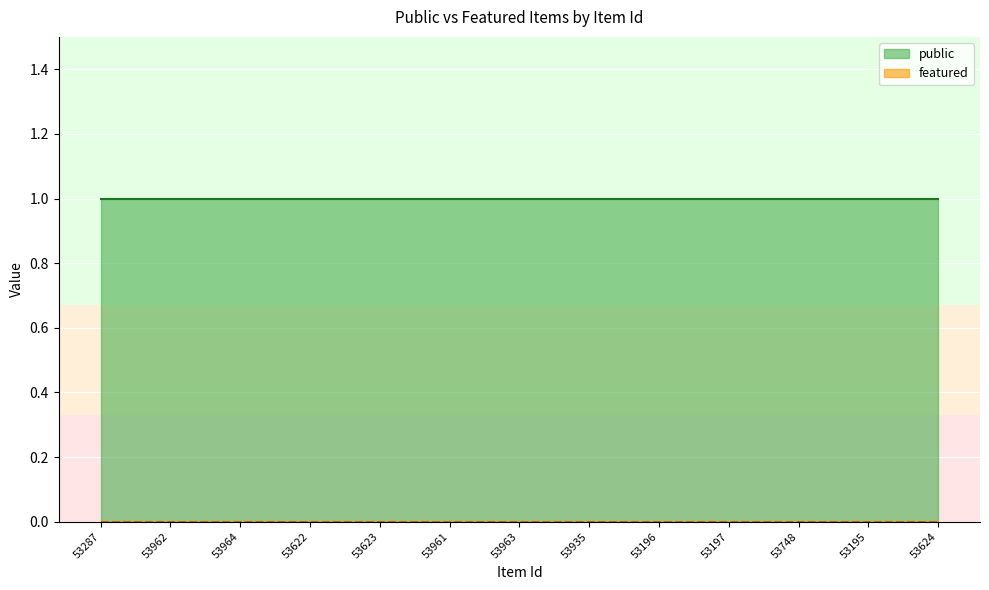

Reading right to left, what are all the values shown in this chart?

public: 1	1	1	1	1	1	1	1	1	1	1	1	1
featured: 0	0	0	0	0	0	0	0	0	0	0	0	0